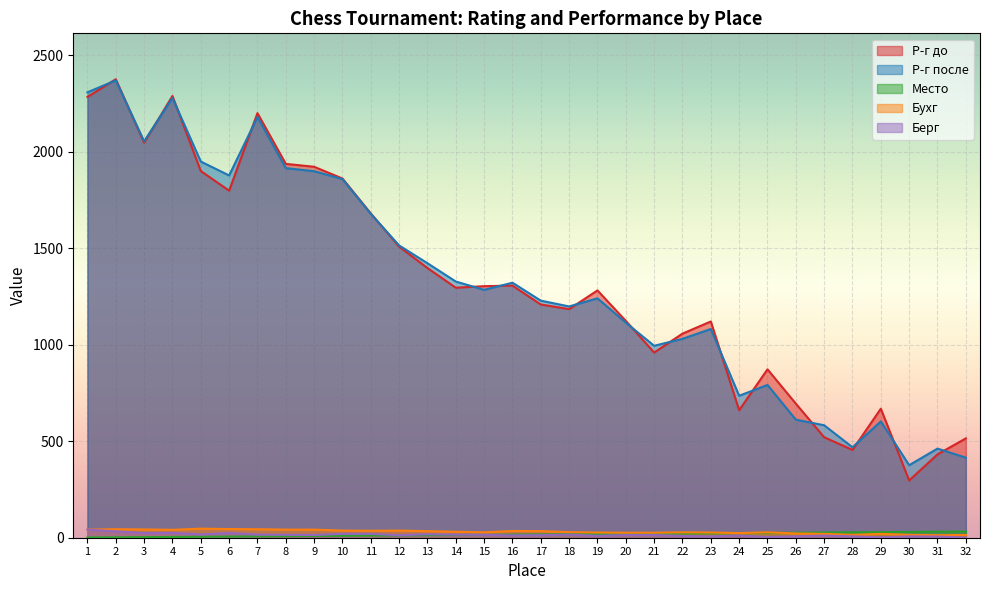

What is the value of the Р-г после point at the 28th from the left?

469